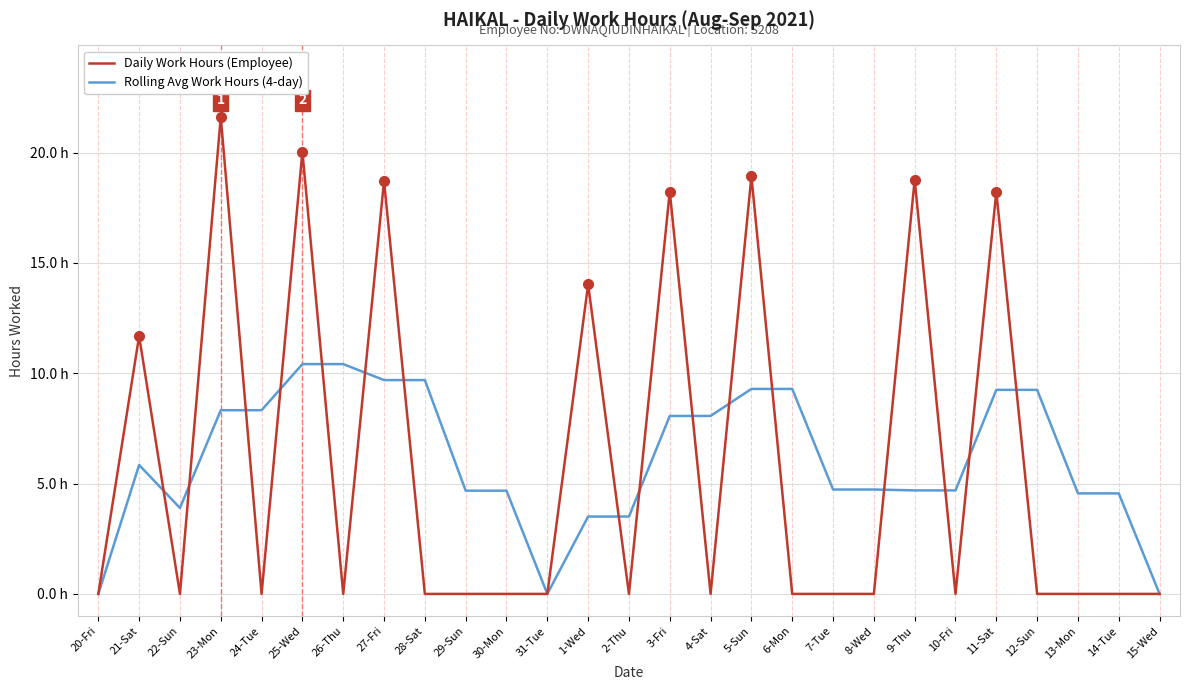

Does the chart display data point markers on the line(s)?

No